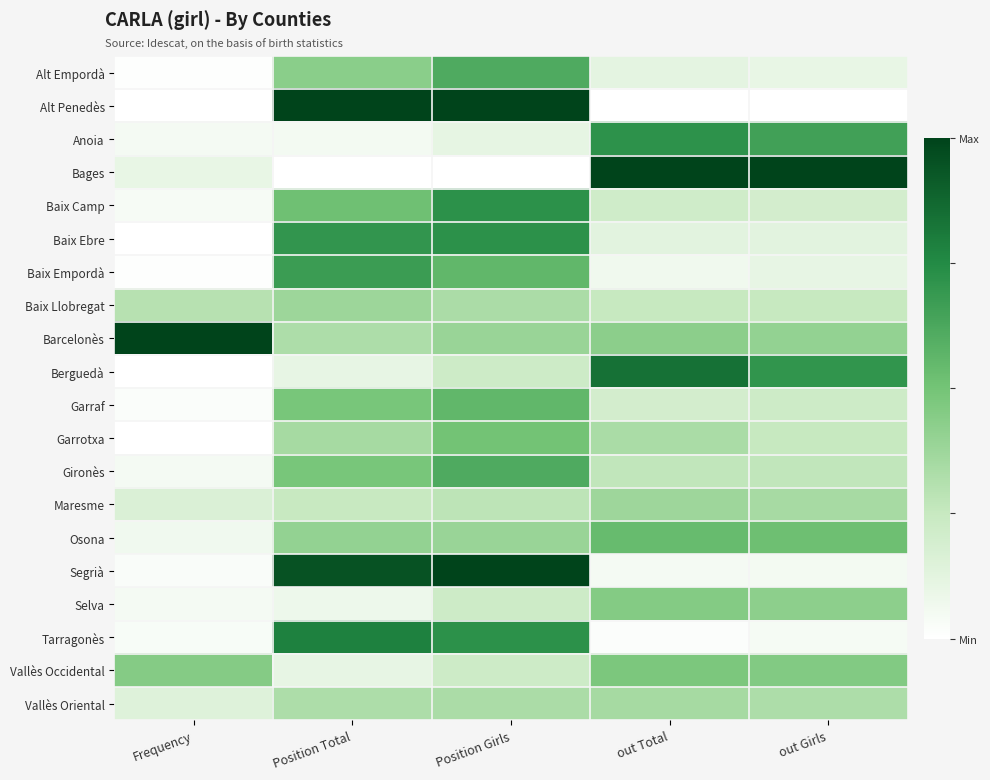

At out Girls, list the series in order from smallest to largest.

Alt Penedès, Tarragonès, Segrià, Alt Empordà, Baix Empordà, Baix Ebre, Baix Camp, Garraf, Garrotxa, Baix Llobregat, Gironès, Vallès Oriental, Maresme, Barcelonès, Selva, Vallès Occidental, Osona, Anoia, Berguedà, Bages